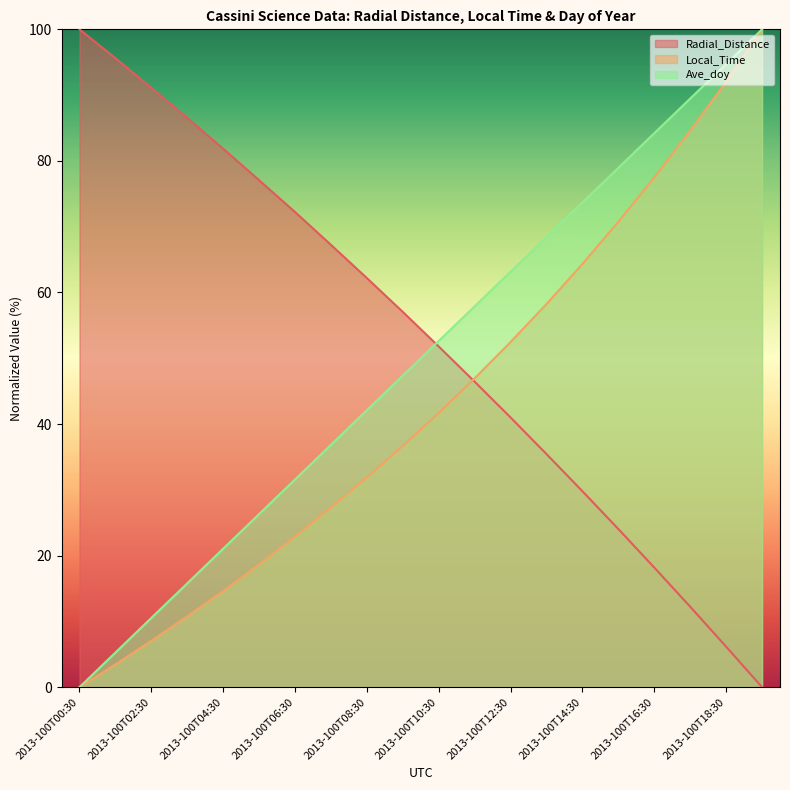

Between 2013-100T15:30 and 2013-100T19:30, which series saw the biggest shift?

Local_Time